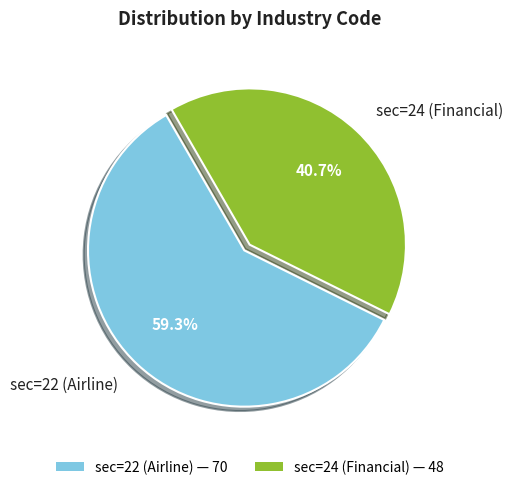

To the nearest percent, what percentage of the pie is sec=22 (Airline)?

59%